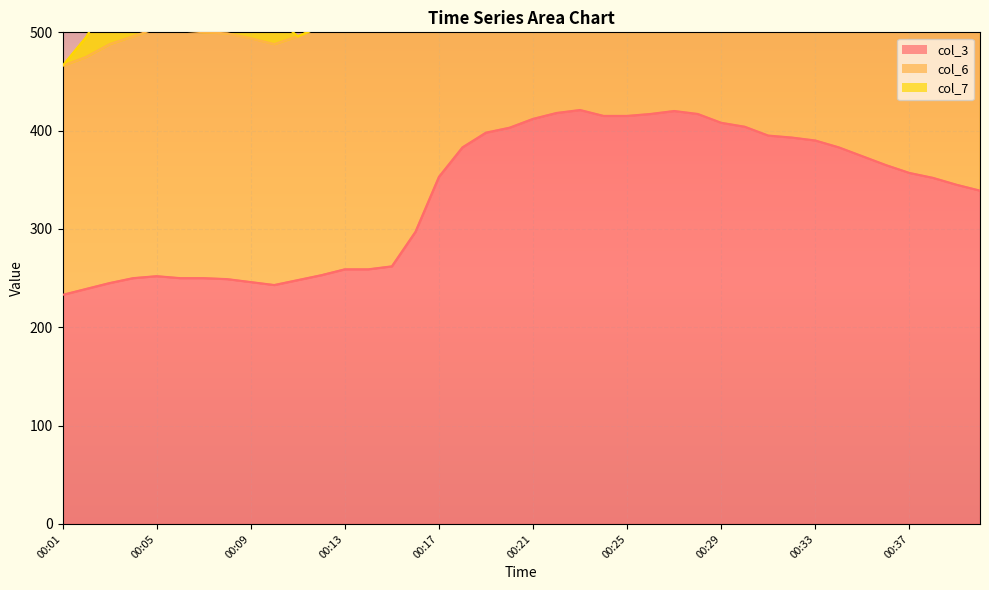

Is the value of col_3 at 00:14 greater than the value of col_6 at 00:35?

No